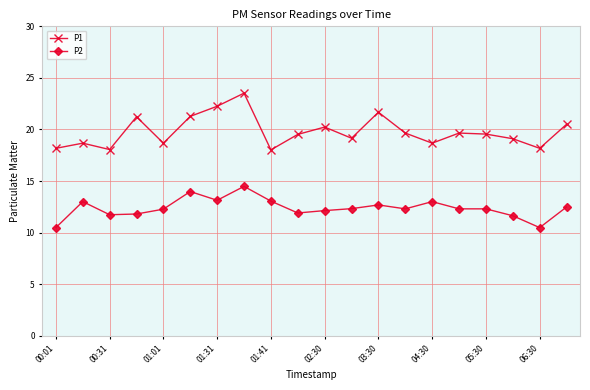

What is the average value of the P2 series?

12.4